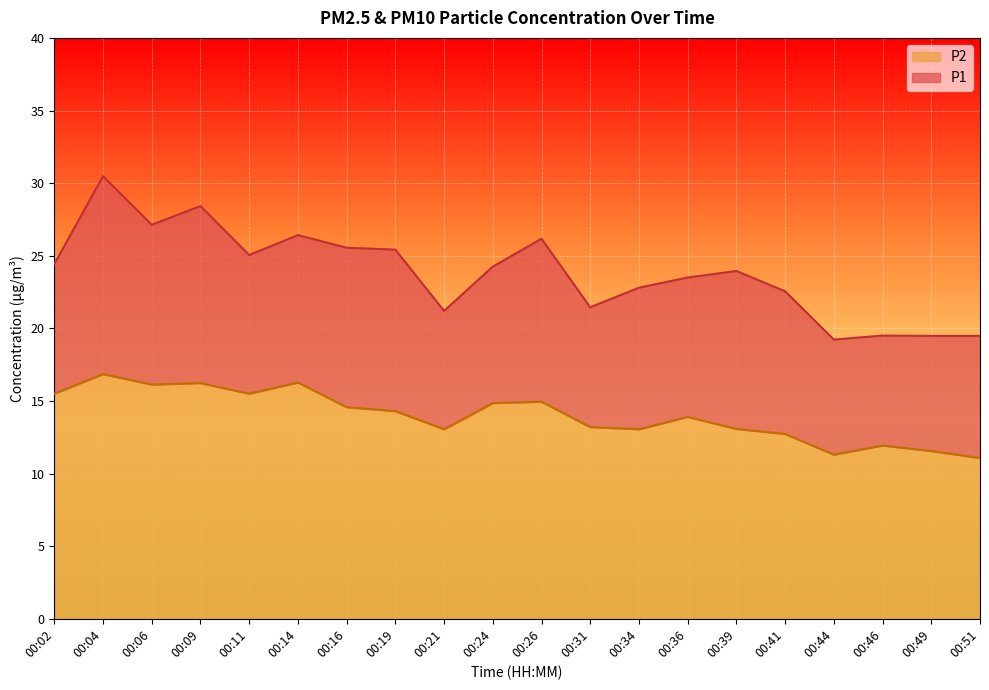

Which category has the highest value in the P2 series?

00:04